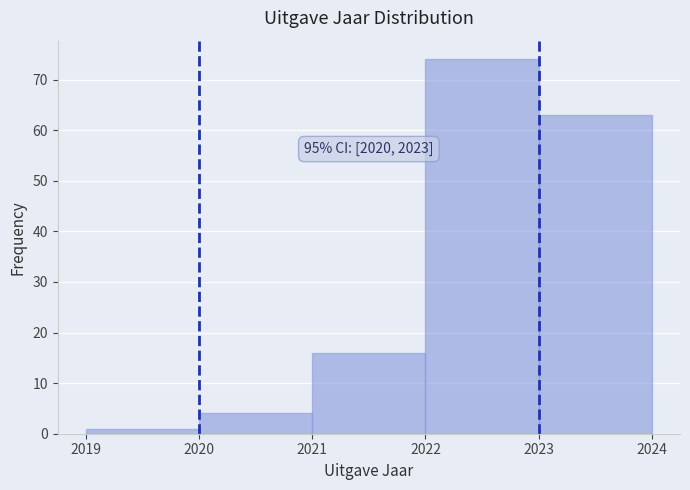

Which range on the x-axis has the tallest bar?

2022 to 2023